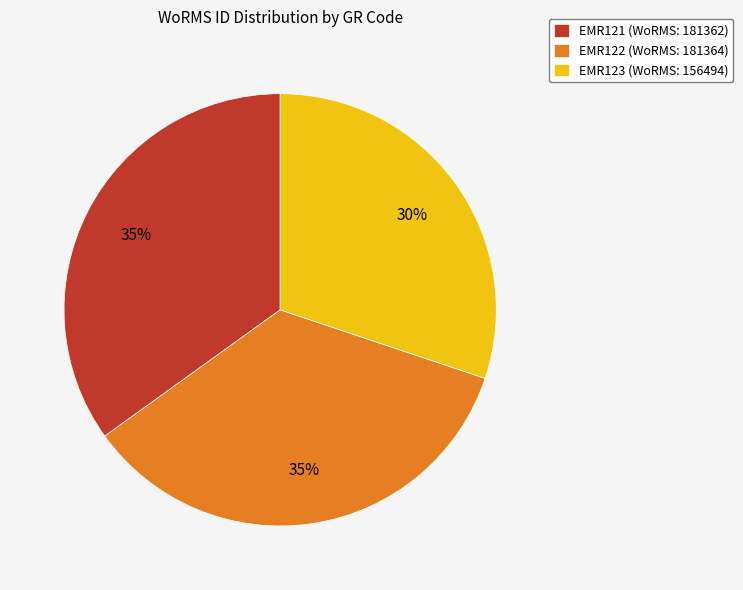

To the nearest percent, what percentage of the pie is EMR122?

35%